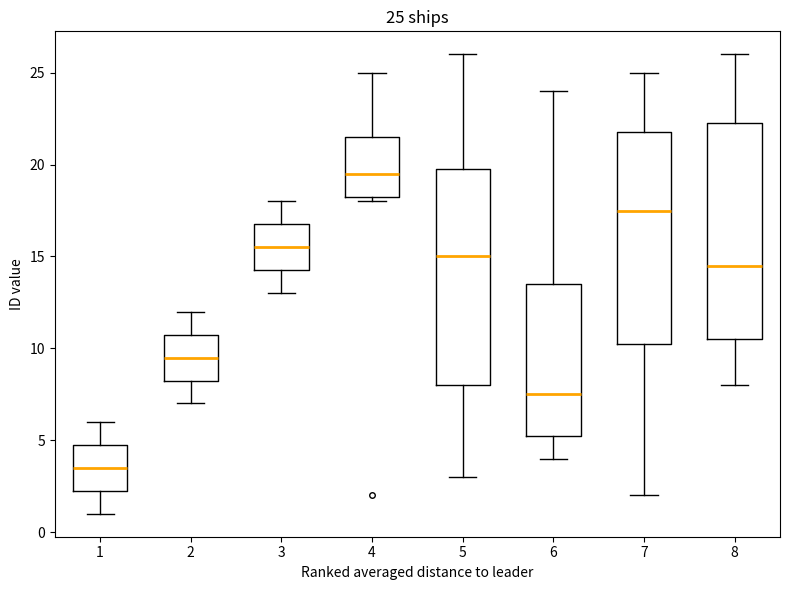

Which box's median line is the highest?

4